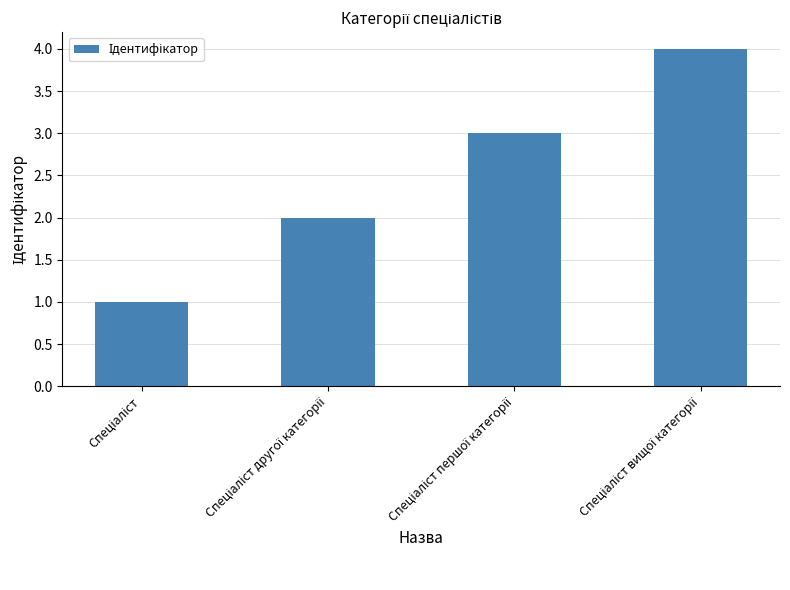

What is the maximum value shown in the chart?

4